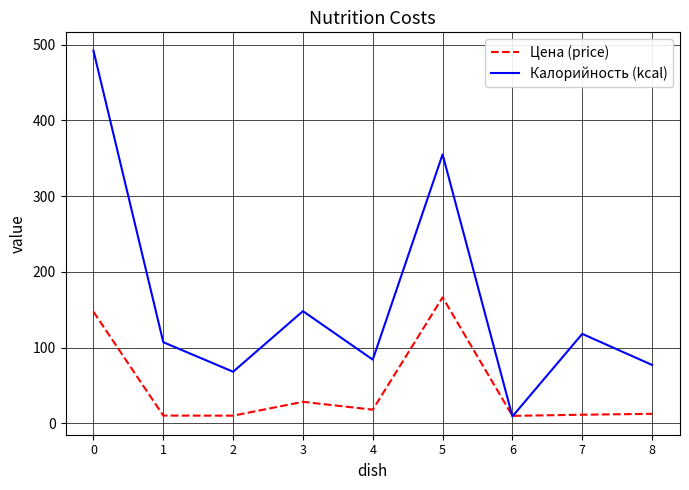

How many interior local valleys does the Калорийность (kcal) series have?

3